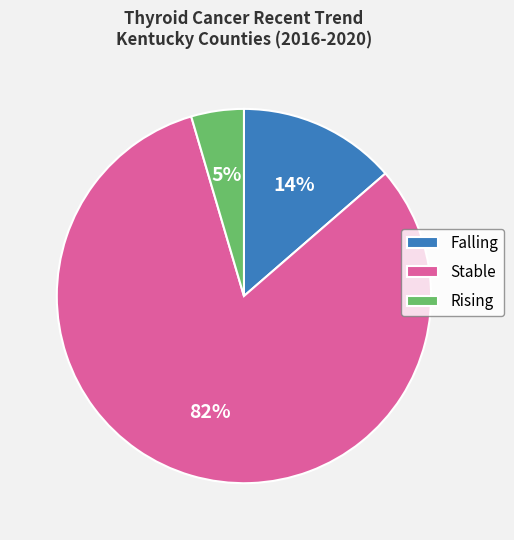

Is Stable the majority of the pie?

Yes